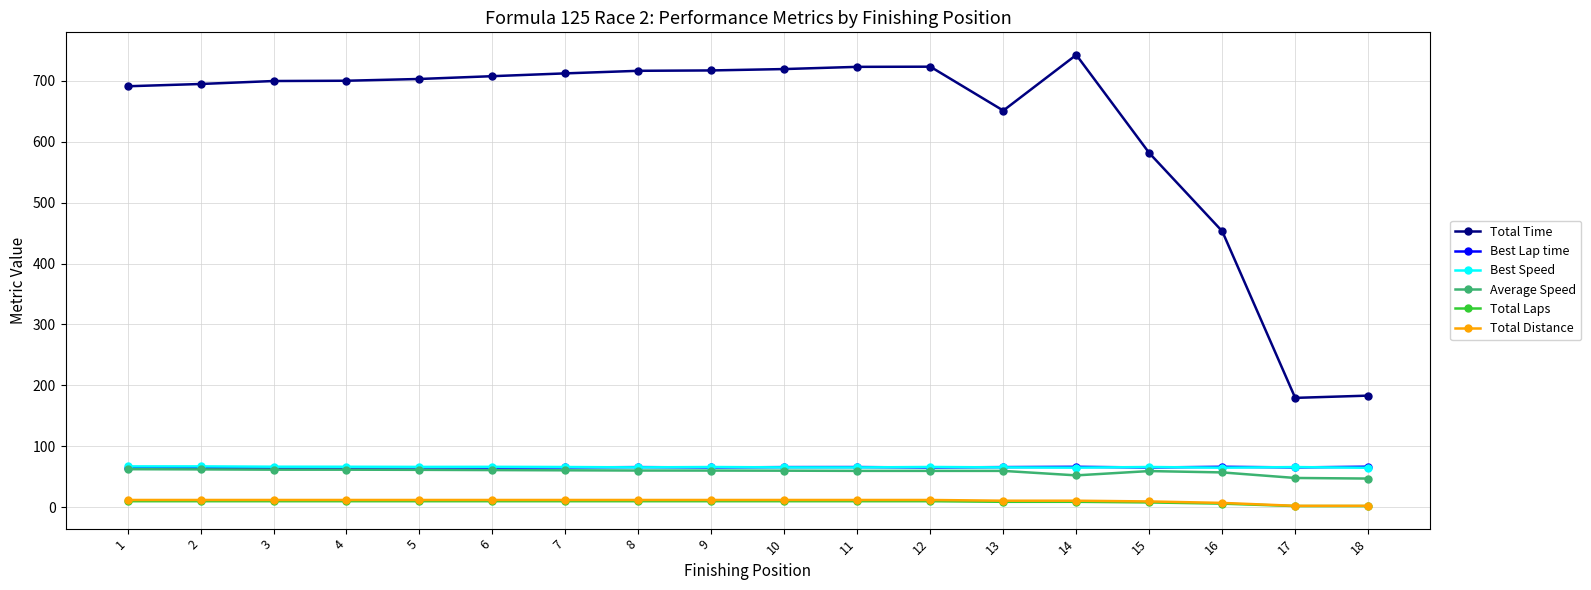

True or false: Total Distance and Total Time intersect in this chart.

False